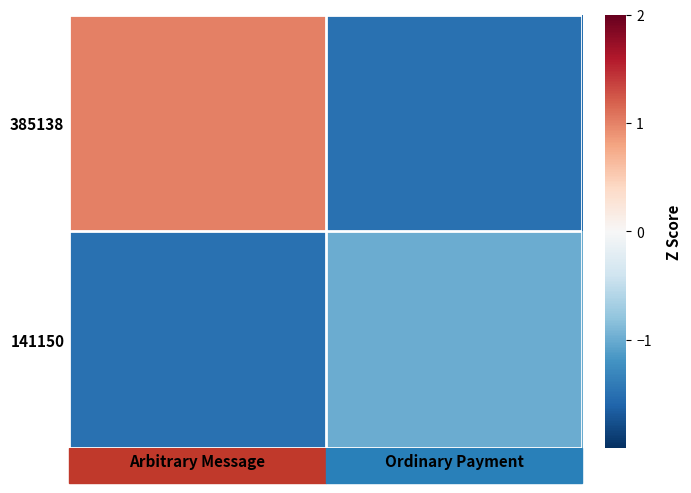

List the series in order of their peak value, lowest first.

141150, 385138